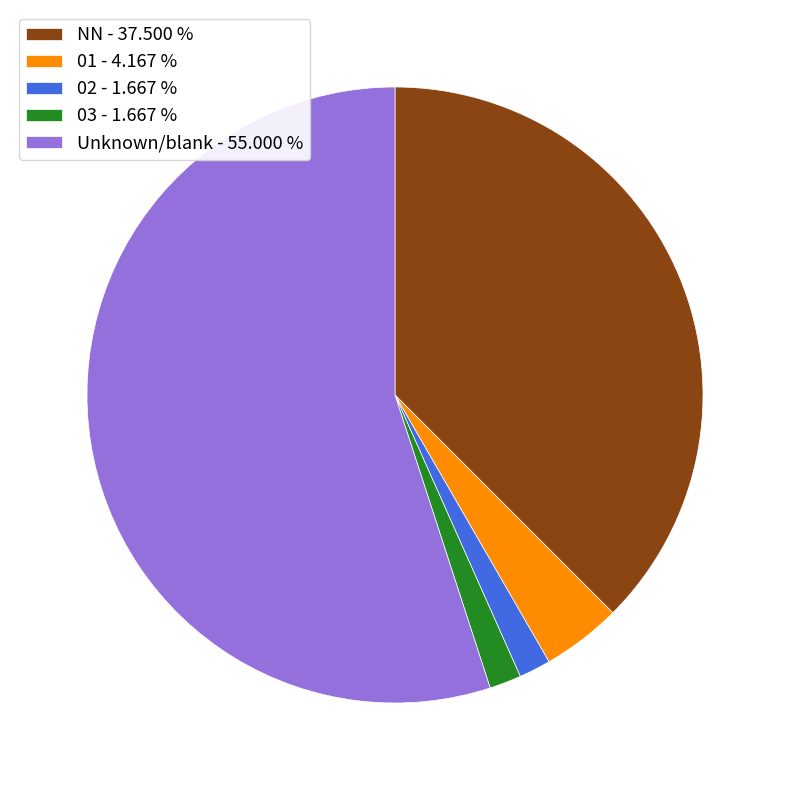

How many slices are in this pie chart?

5